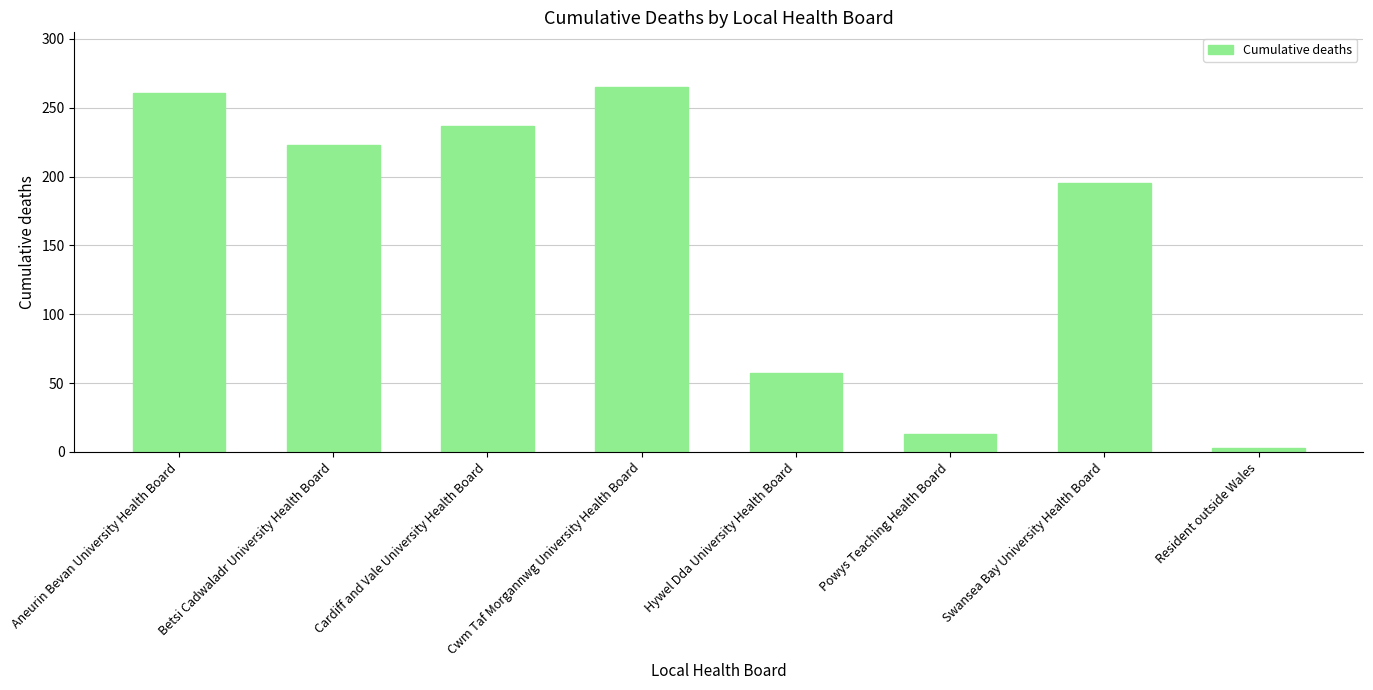

The value at Cardiff and Vale University Health Board is 69. True or false?

False